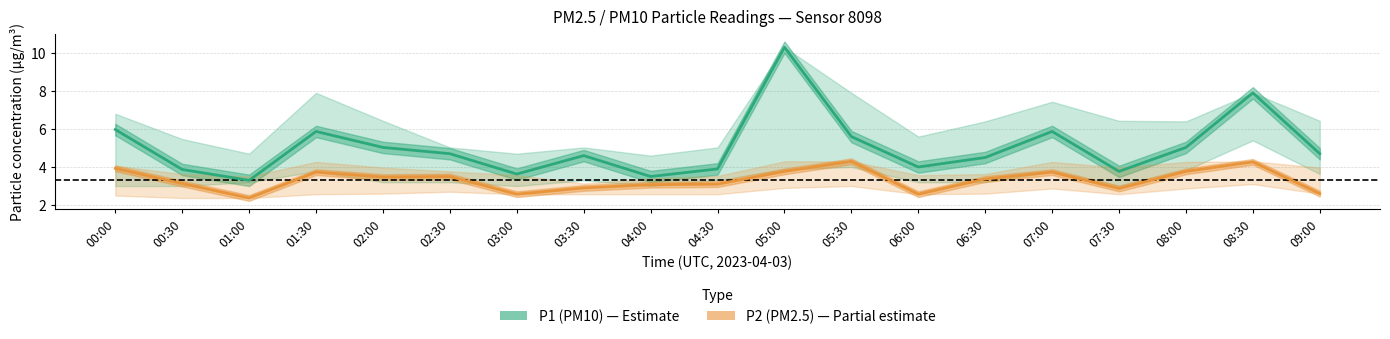

What is the value of the P1 (PM10) point at the 8th from the left?

4.6